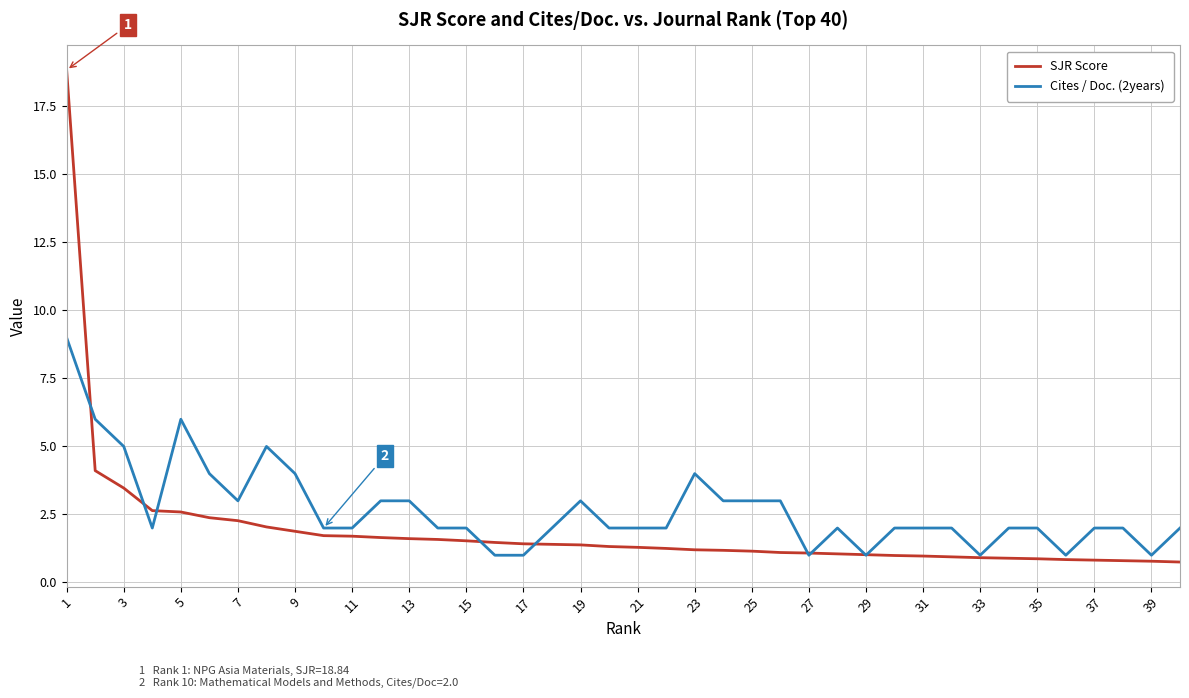

What is the maximum value for SJR Score?

18.8